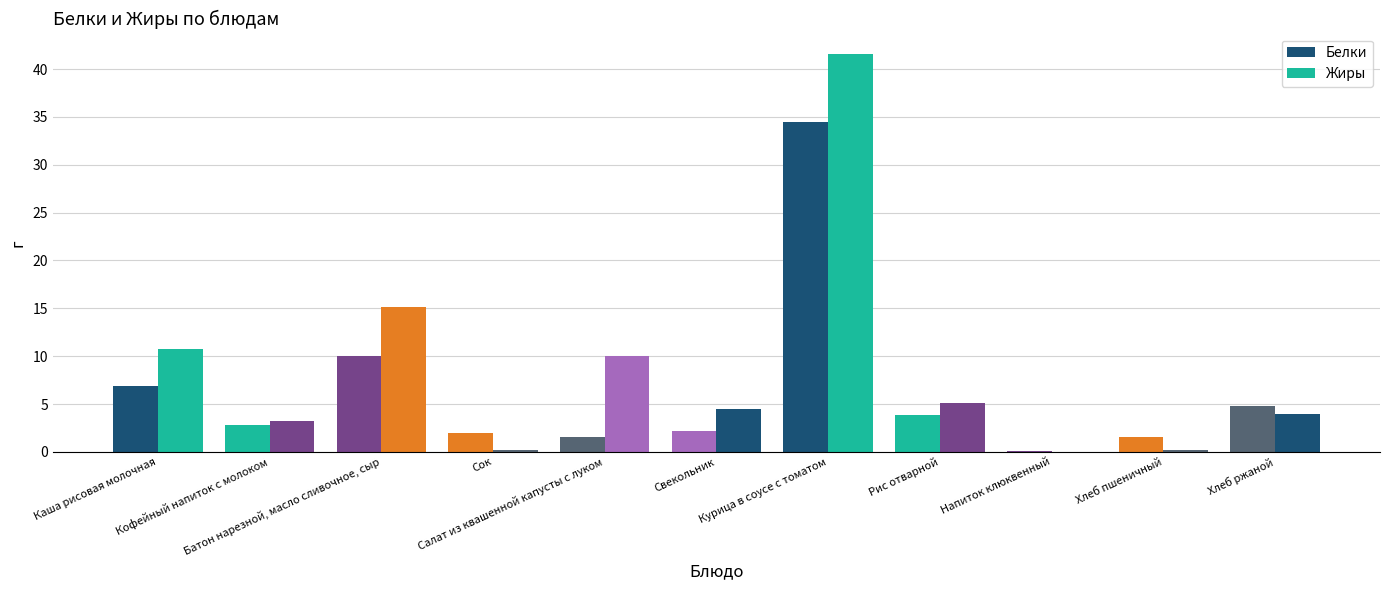

What is the total value across all series at Напиток клюквенный?

0.1